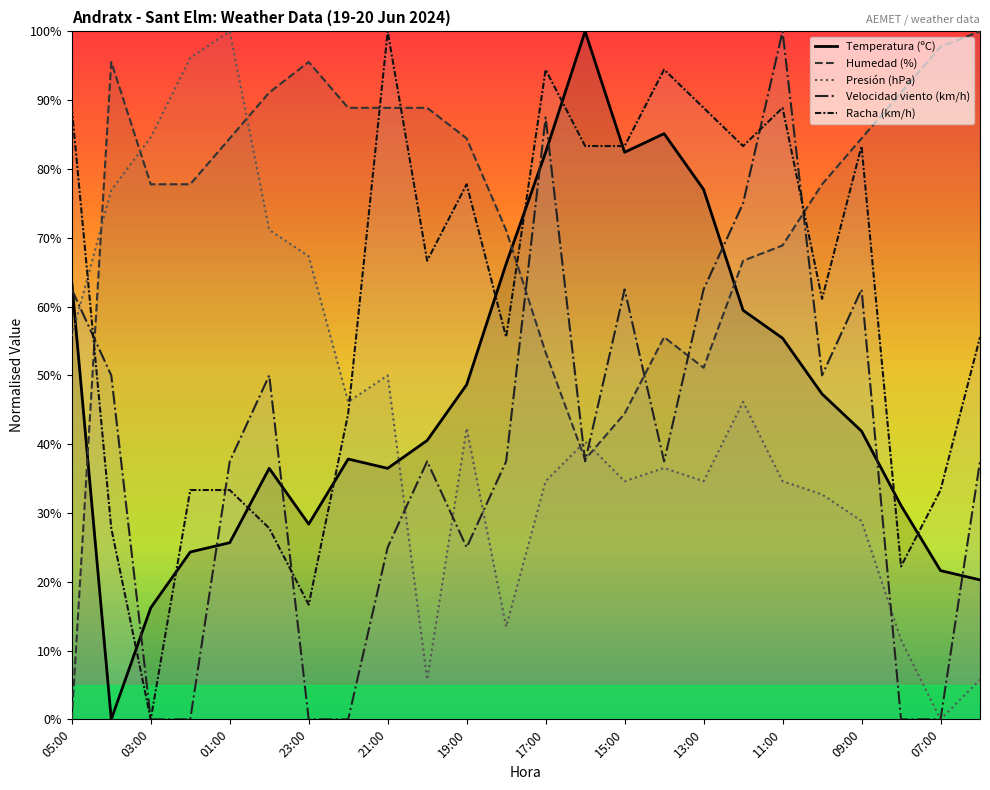

Which label corresponds to the smallest value in the chart?

04:00